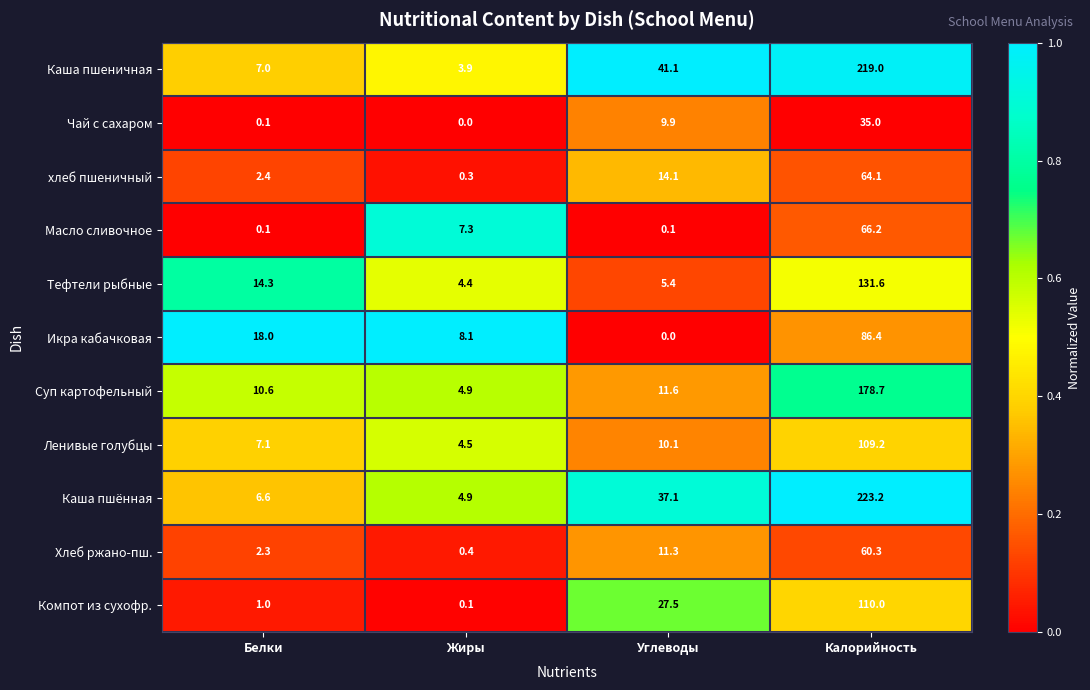

List the series in order of their peak value, lowest first.

Чай с сахаром, Хлеб ржано-пш., хлеб пшеничный, Масло сливочное, Икра кабачковая, Ленивые голубцы, Компот из сухофр., Тефтели рыбные, Суп картофельный, Каша пшеничная, Каша пшённая